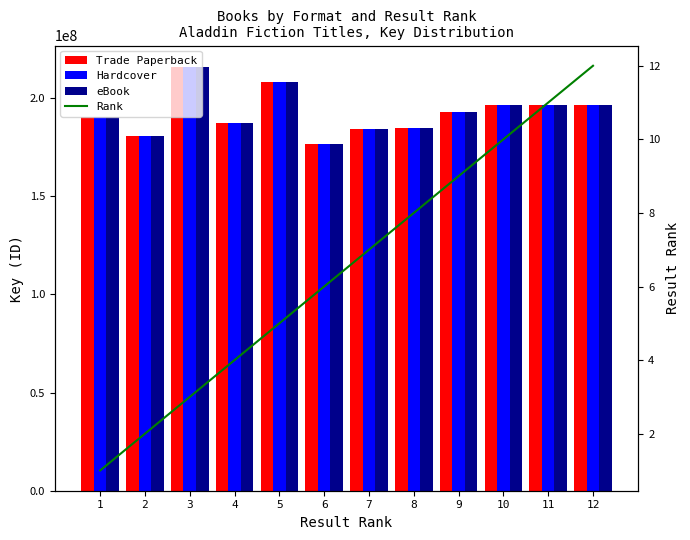

What is the value of the Rank bar at the 7th from the left?

7